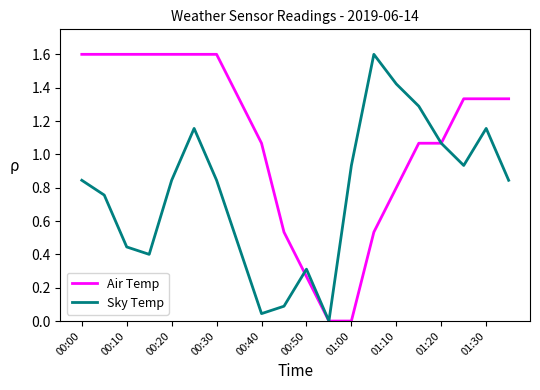

True or false: Sky Temp and Air Temp intersect in this chart.

True